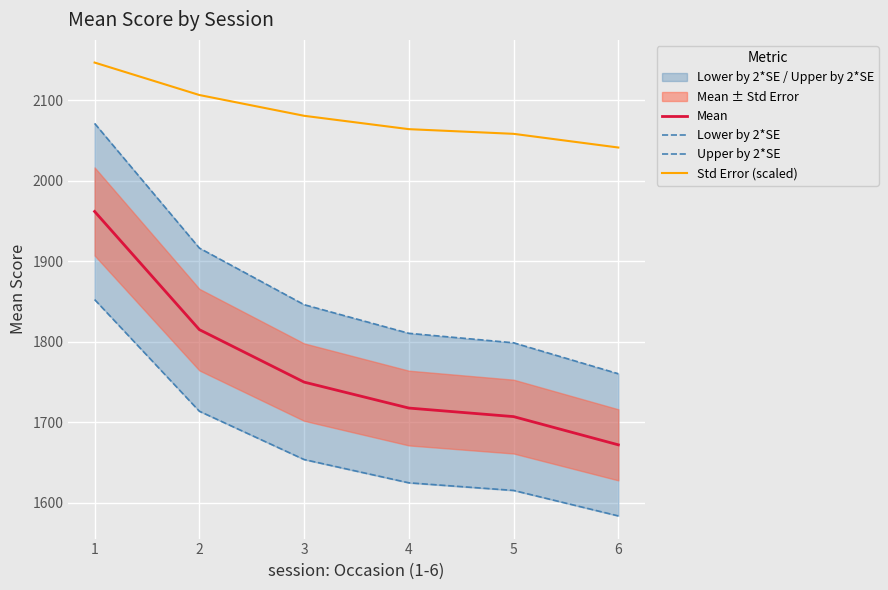

How many values in the Upper by 2*SE series exceed 1846?

3